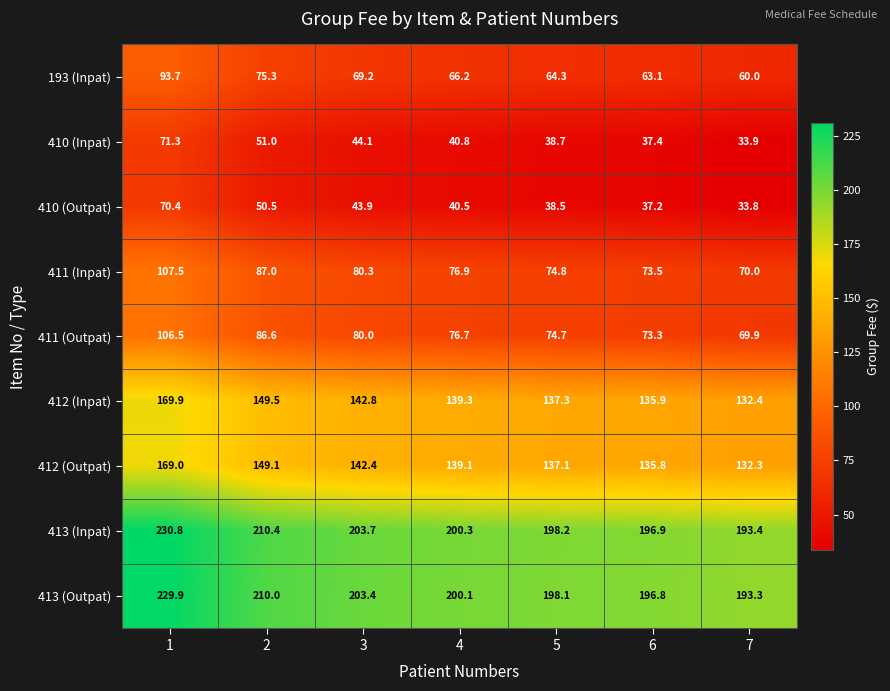

The value of 193 (Inpat) at 5 is 41.1. True or false?

False